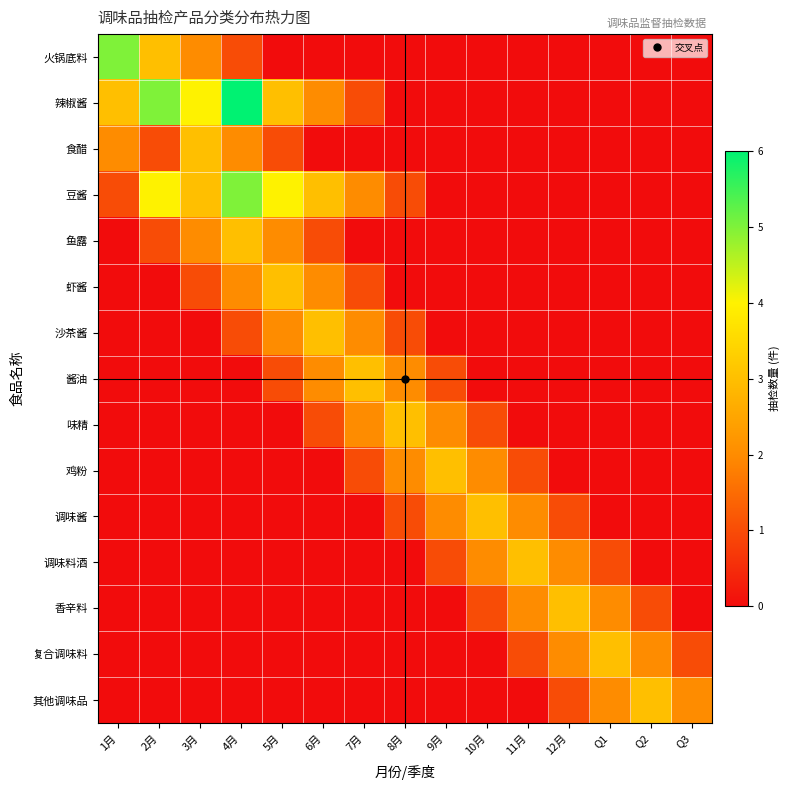

Which series changed the most between 1月 and 6月?

火锅底料